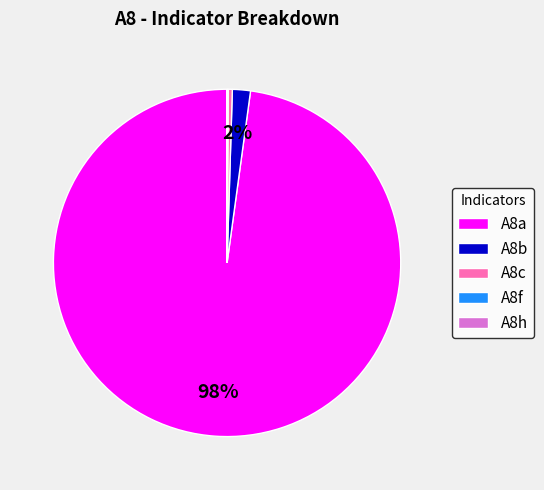

What is the largest slice in the pie chart?

A8a